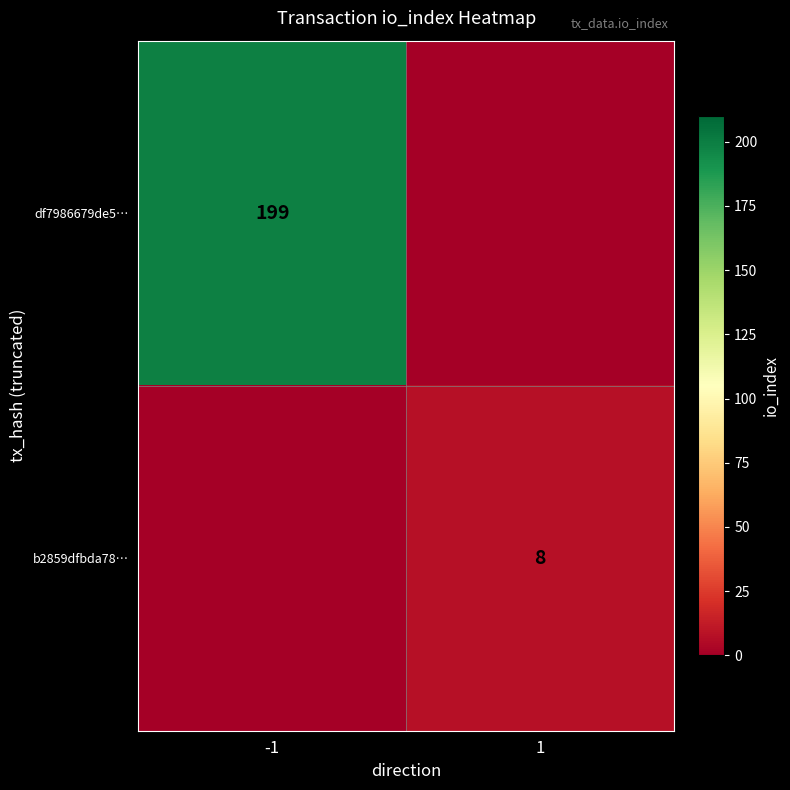

Is it true that df7986679de5… equals 331 at -1?

False